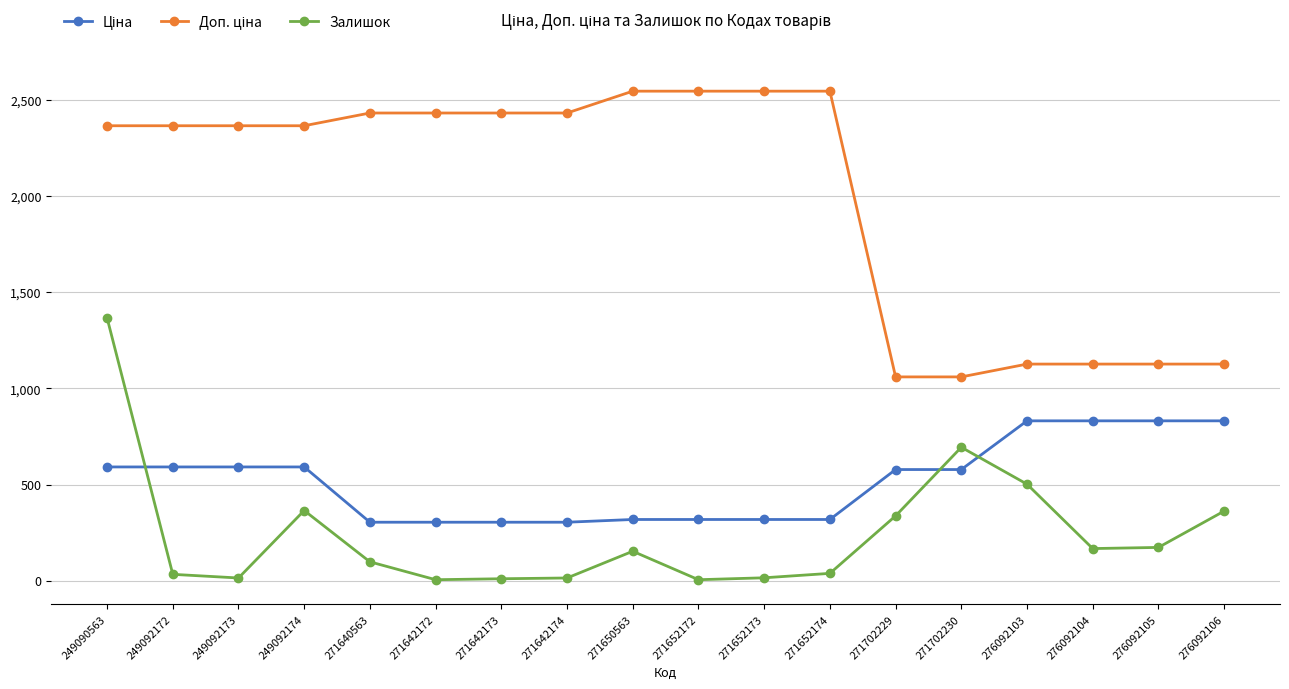

What is the total value across all series at 276092104?

2125.2